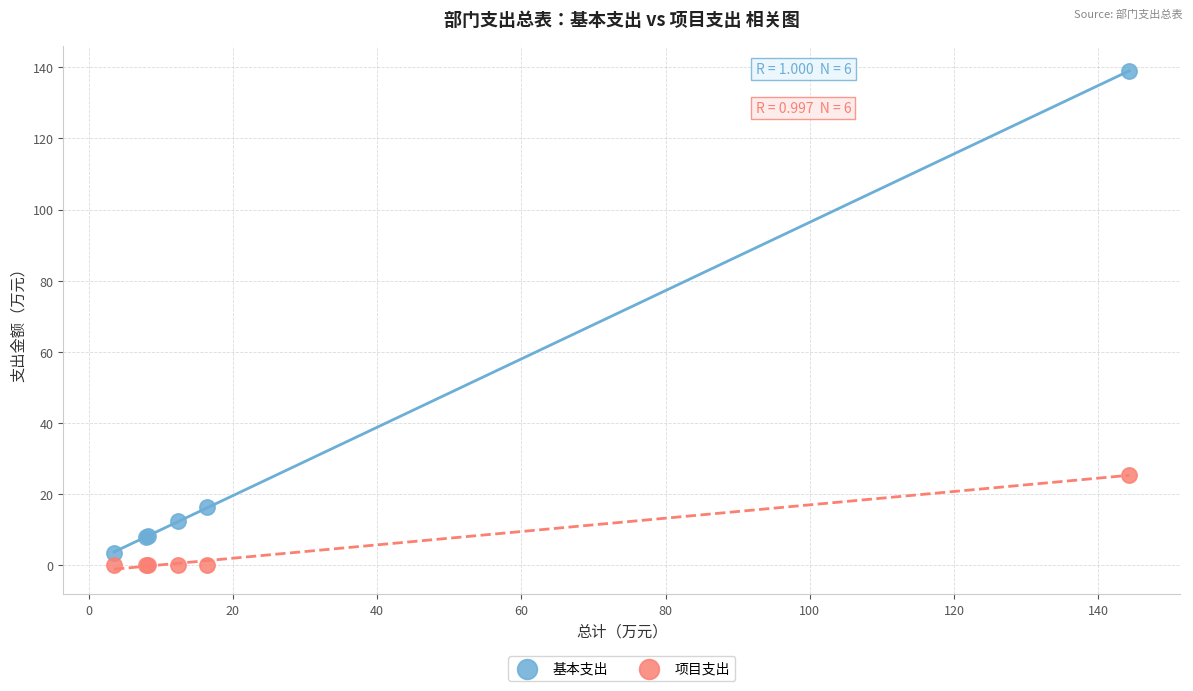

In the 基本支出 series, what Y value is closest to 71?

16.4